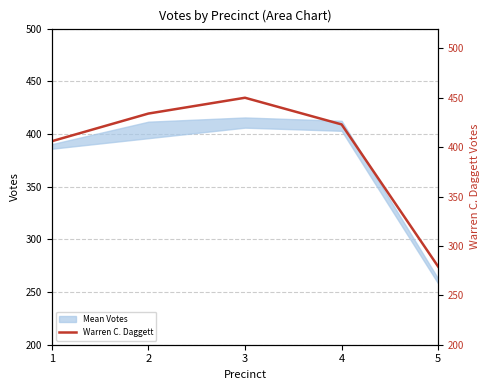

What is the difference between the values at 1 and 4?

17